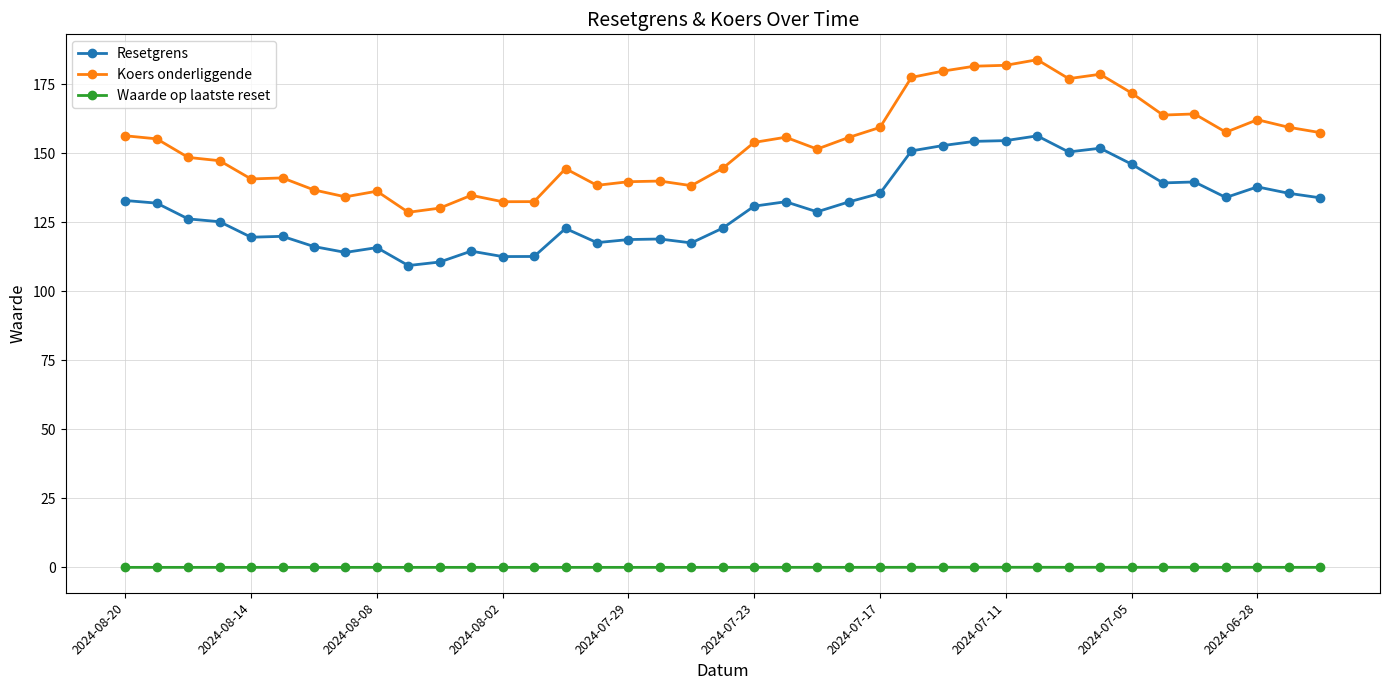

What is the maximum value for Resetgrens?

156.4